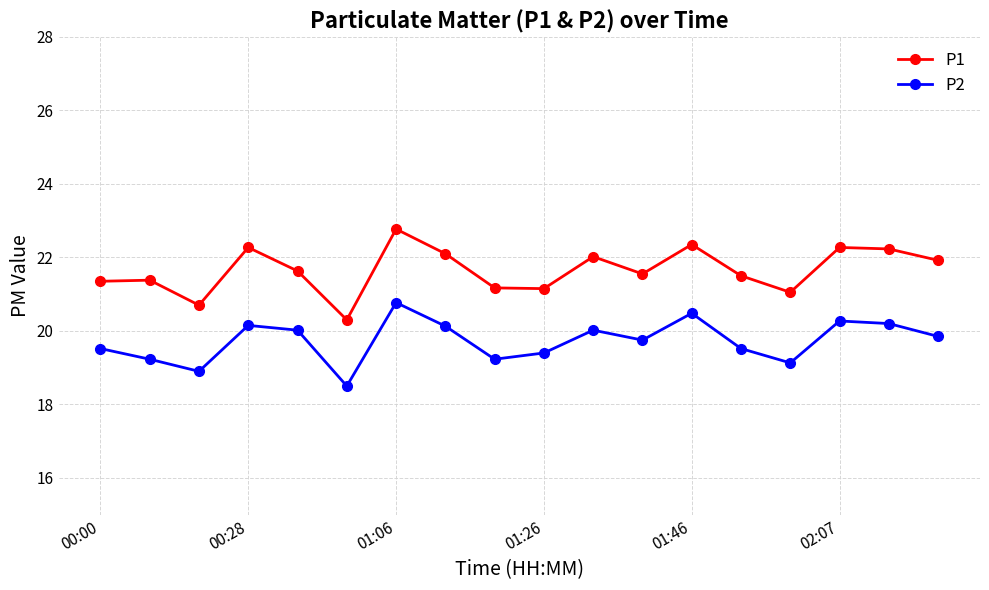

Rank the series by their maximum value, from lowest to highest.

P2, P1